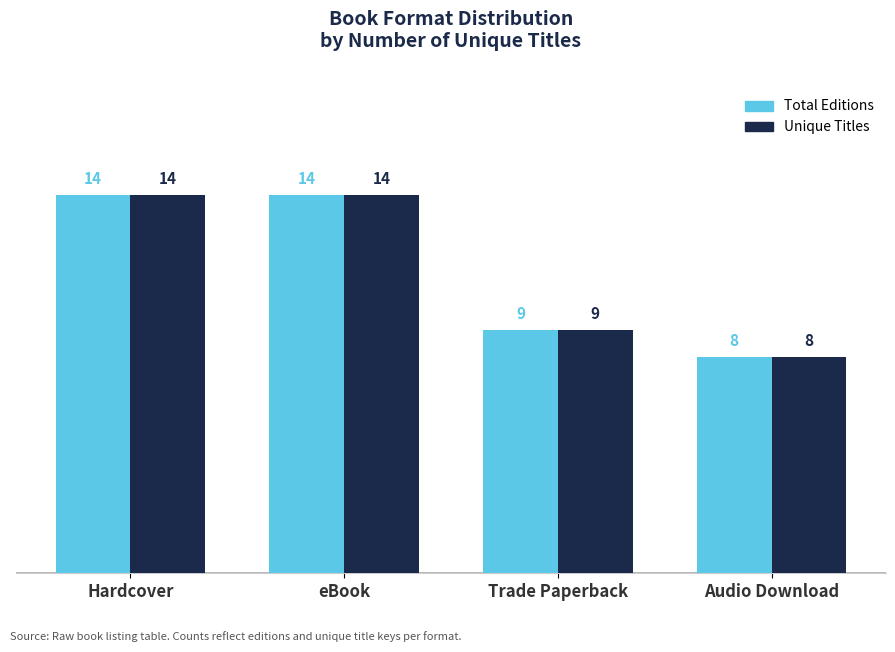

True or false: Unique Titles has a value of 25 at eBook.

False